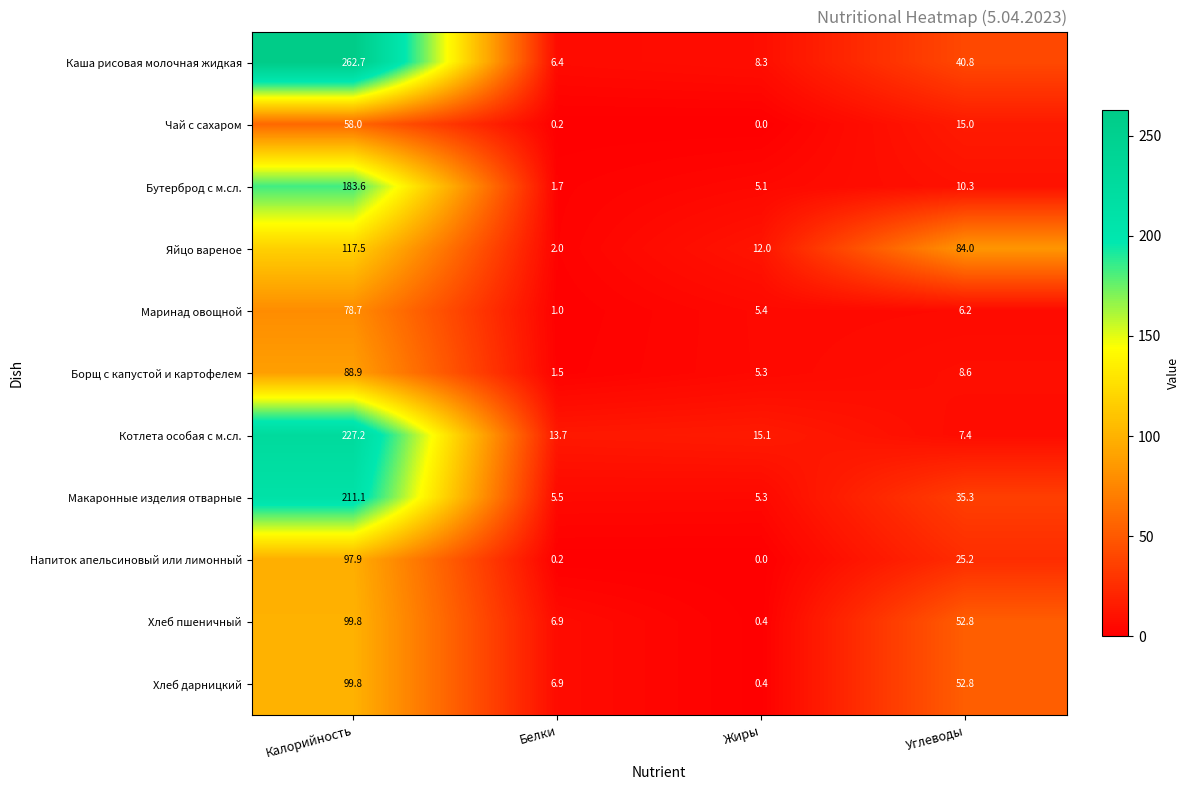

List the labels in order of Хлеб пшеничный value, smallest first.

Жиры, Белки, Углеводы, Калорийность